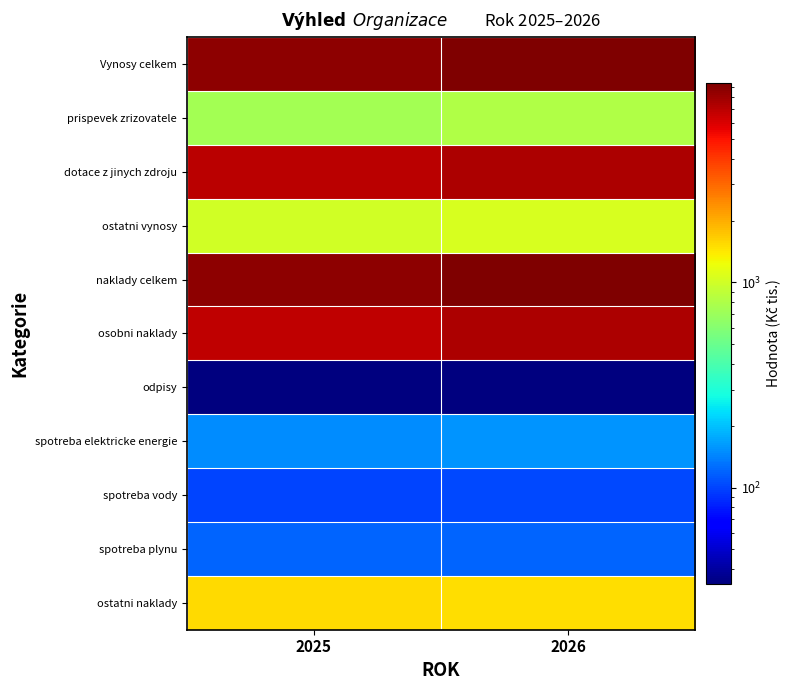

At how many categories does at least one series exceed 2969?

2